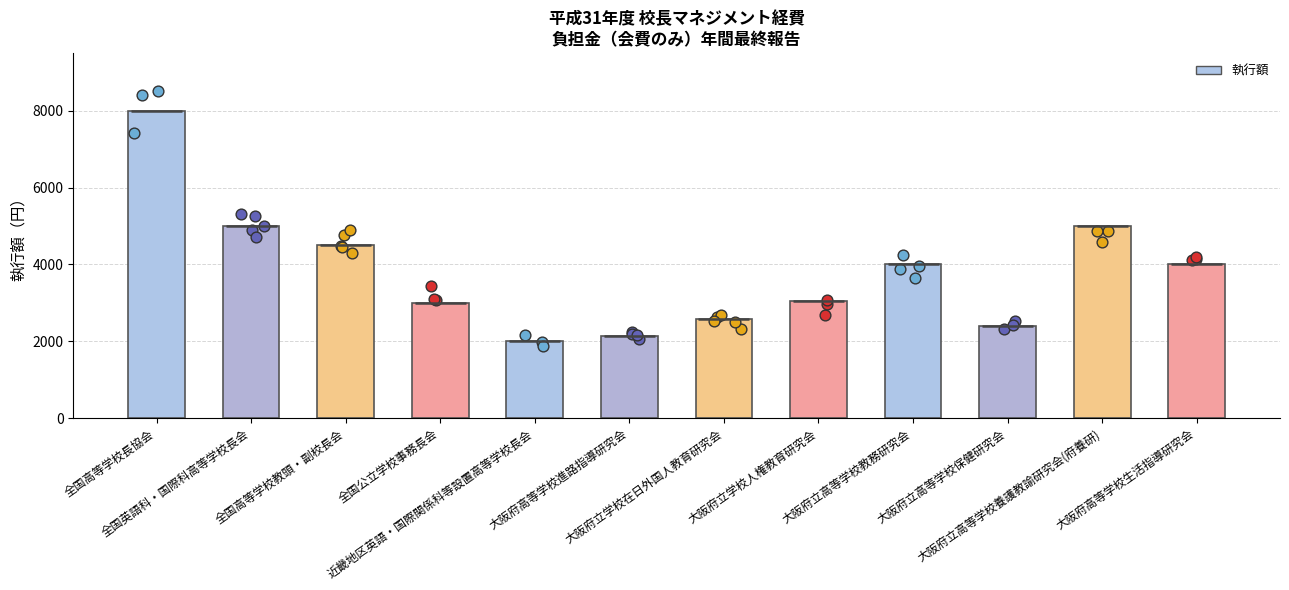

What is the ratio of the value at 大阪府高等学校進路指導研究会 to the value at 大阪府立学校在日外国人教育研究会?

0.8